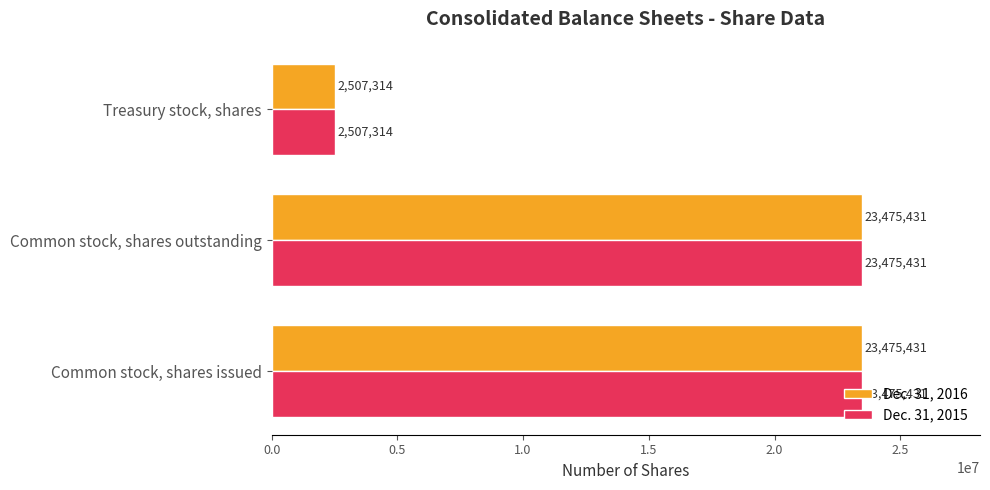

How many categories are shown in the chart?

3